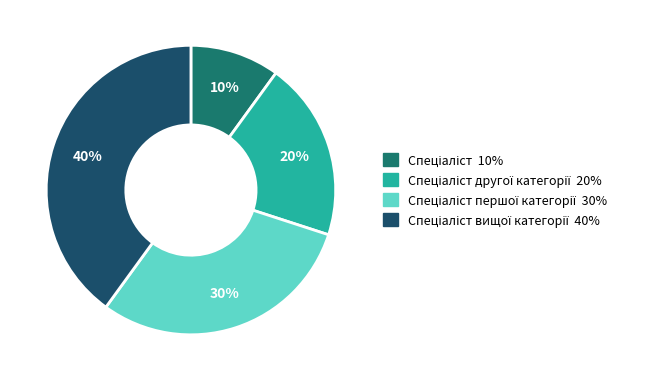

To the nearest percent, what is the average slice percentage?

25%